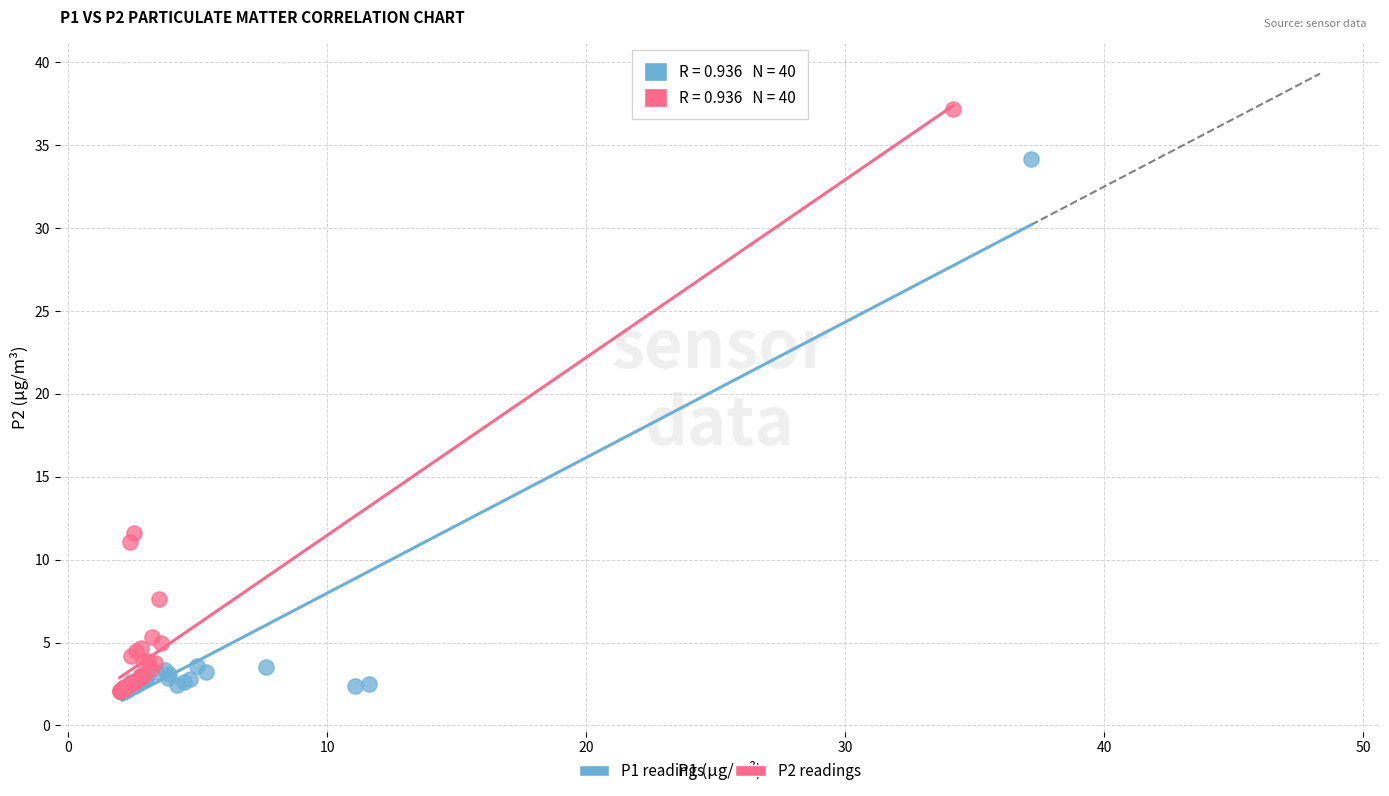

Which series has the widest spread of Y values?

P2 readings